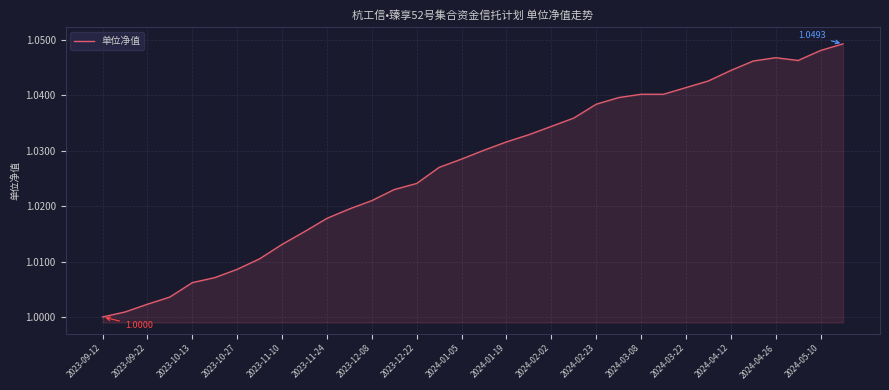

Does the chart have visible grid lines?

Yes